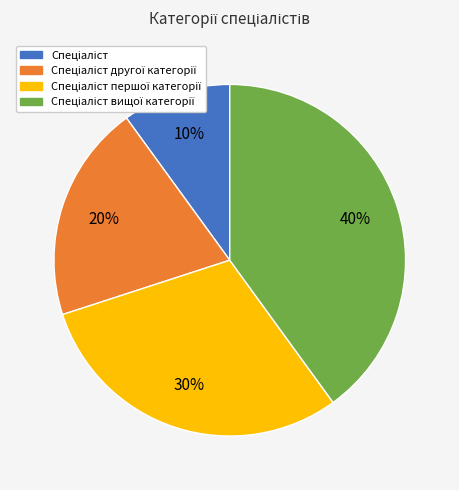

To the nearest percent, what is the average slice percentage?

25%